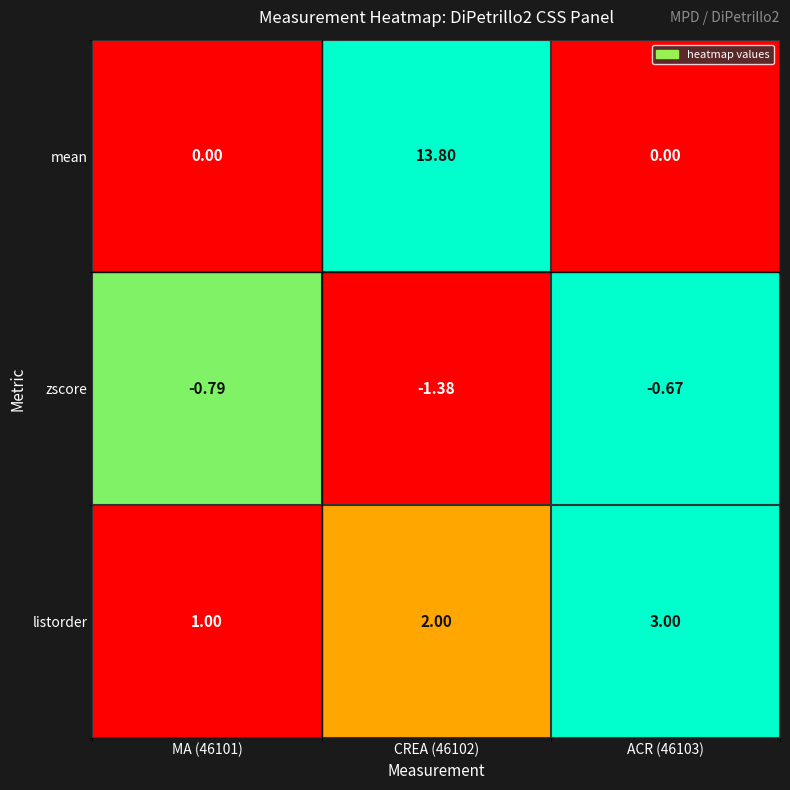

Is the value of listorder at ACR (46103) greater than the value of mean at ACR (46103)?

Yes